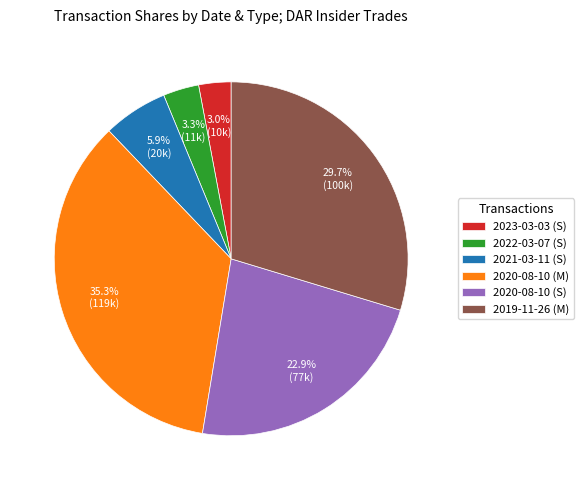

To the nearest percent, what is the combined percentage of 2021-03-11 (S) and 2020-08-10 (S)?

29%